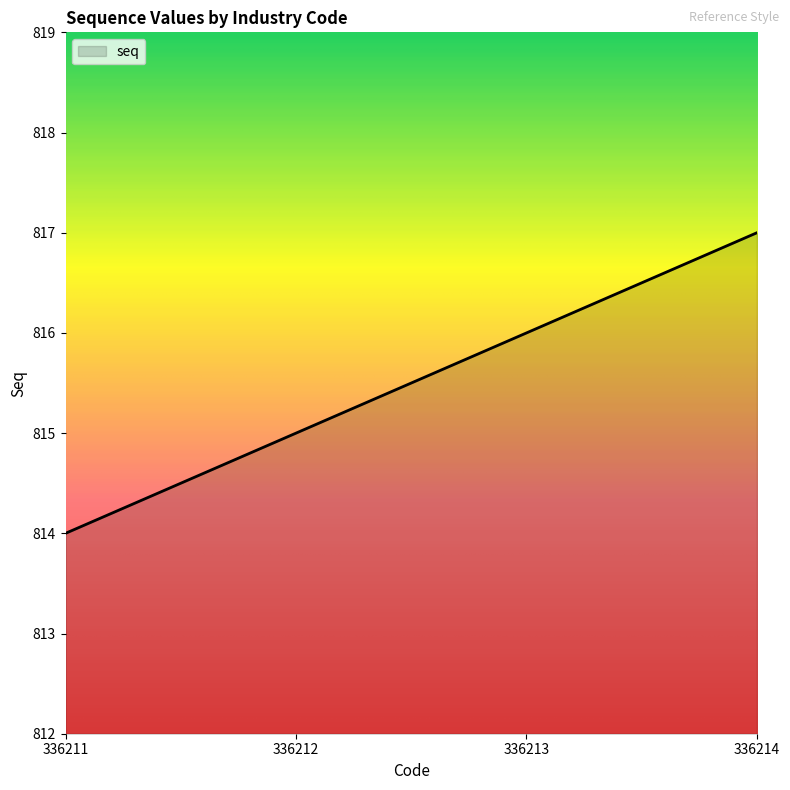

How many series are shown in this chart?

1